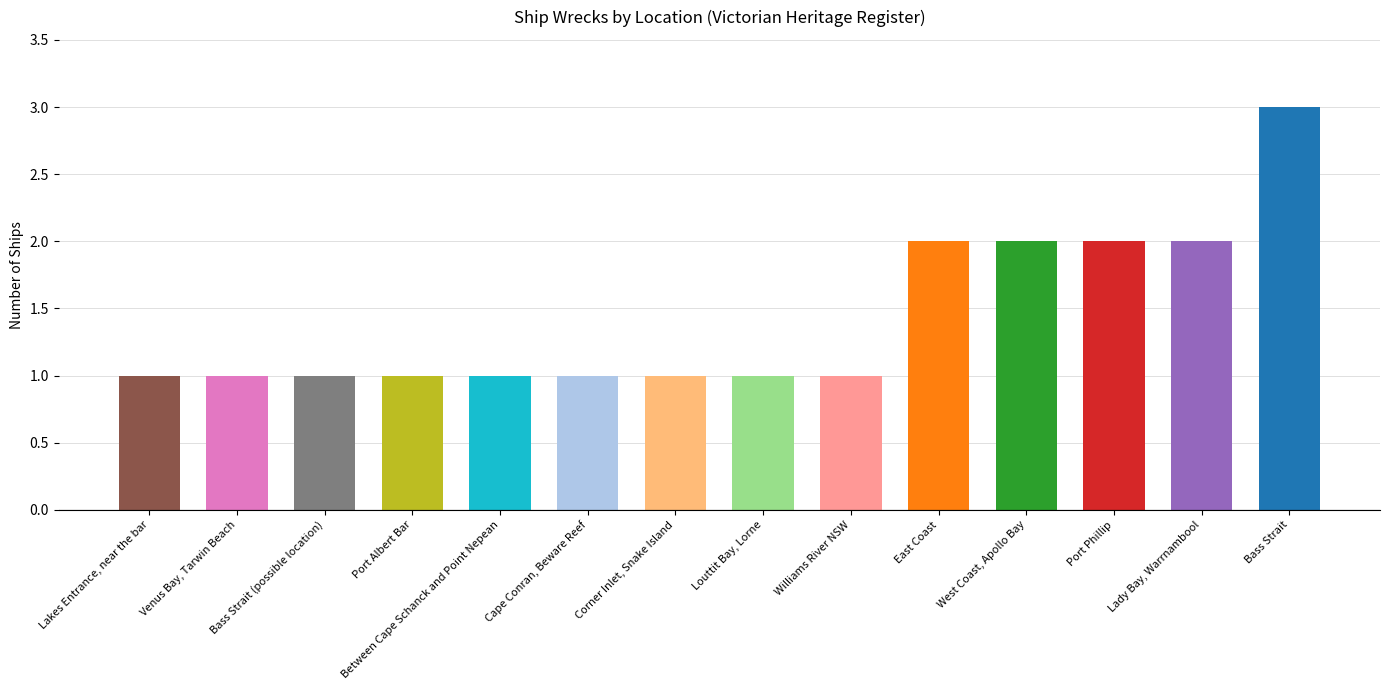

How many distinct data groups are displayed?

1